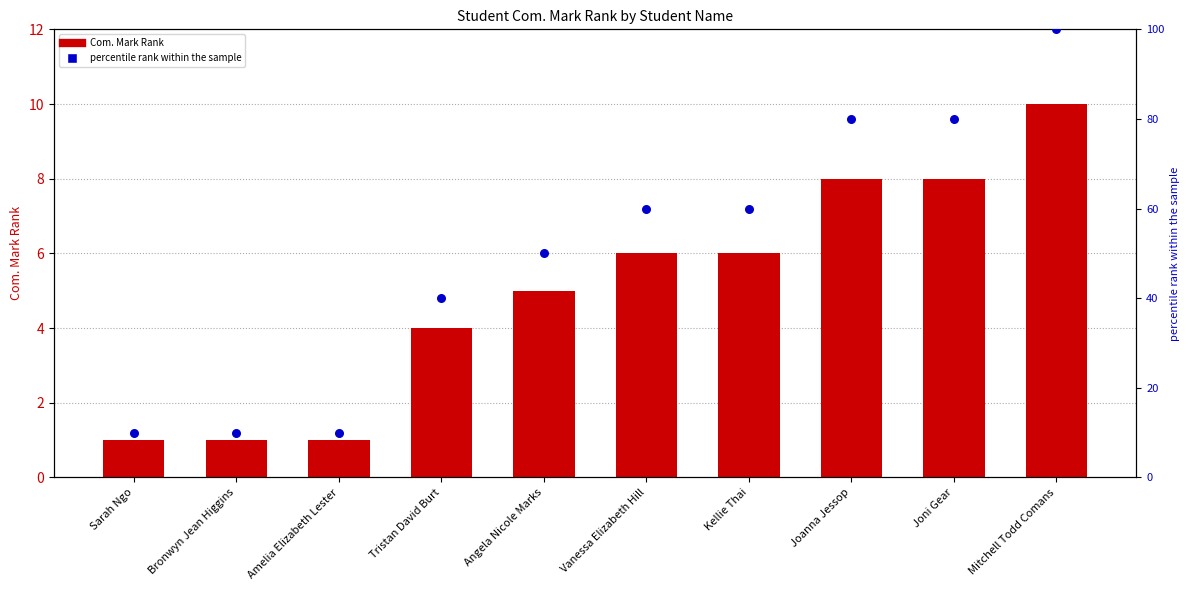

Which series contains the lowest Y value?

Com. Mark Rank